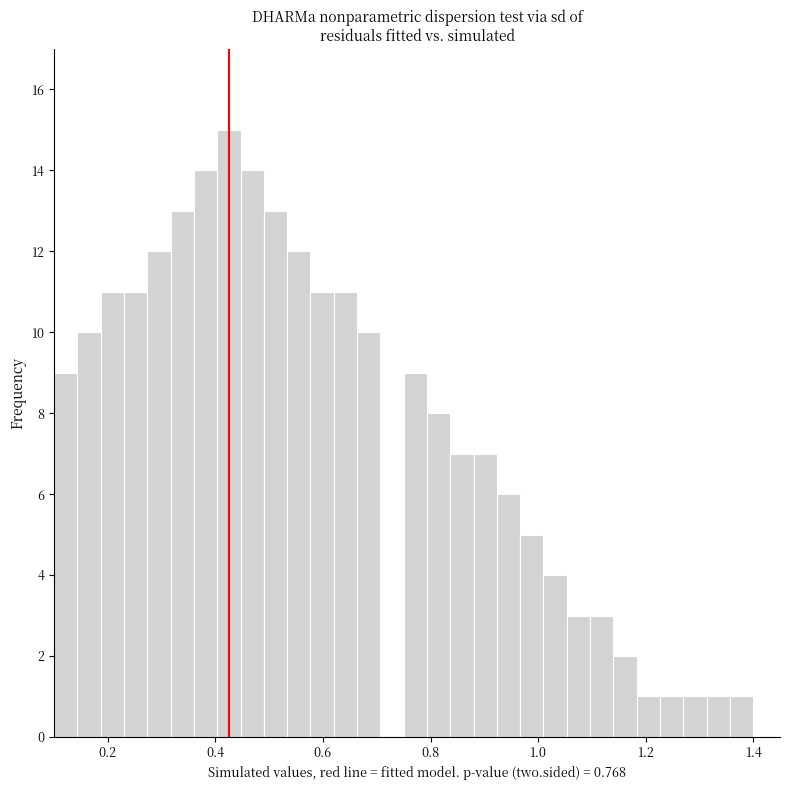

Around what value on the x-axis is the tallest bar? Give the approximate position of its centre, as read against the axis.

0.42